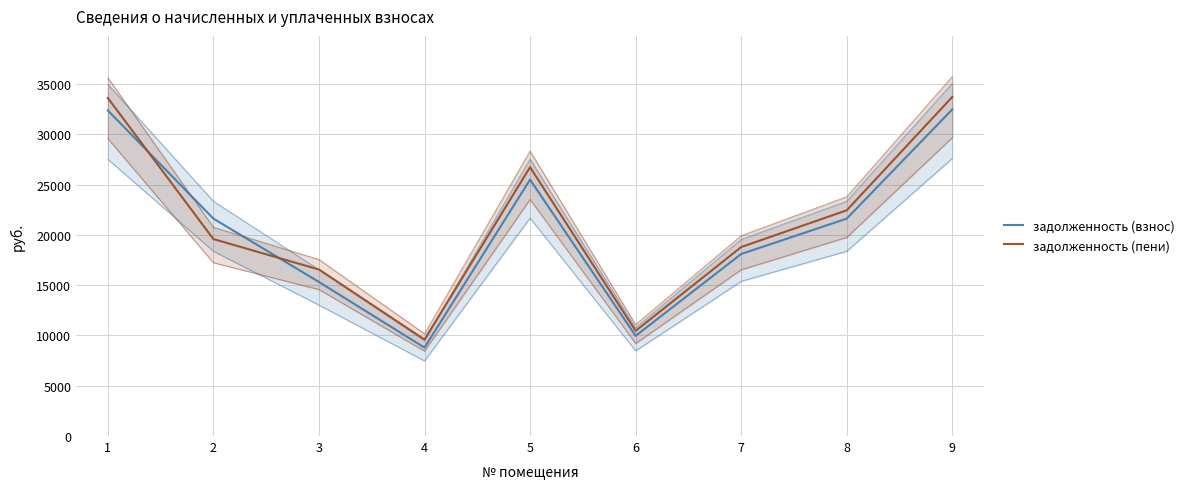

What are all the series names shown in the legend?

задолженность (взнос), задолженность (пени)